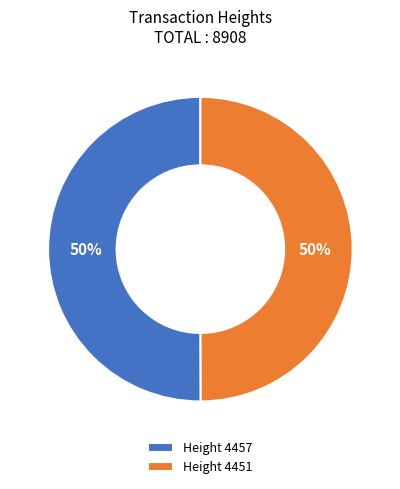

How many slices are in this pie chart?

2